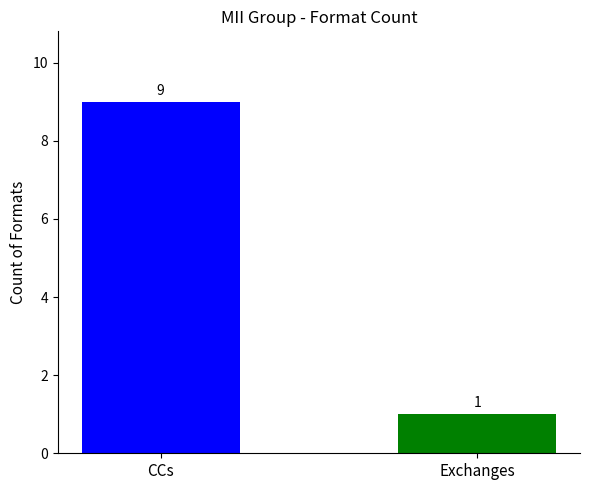

What is the label of the 2nd bar from the right?

CCs